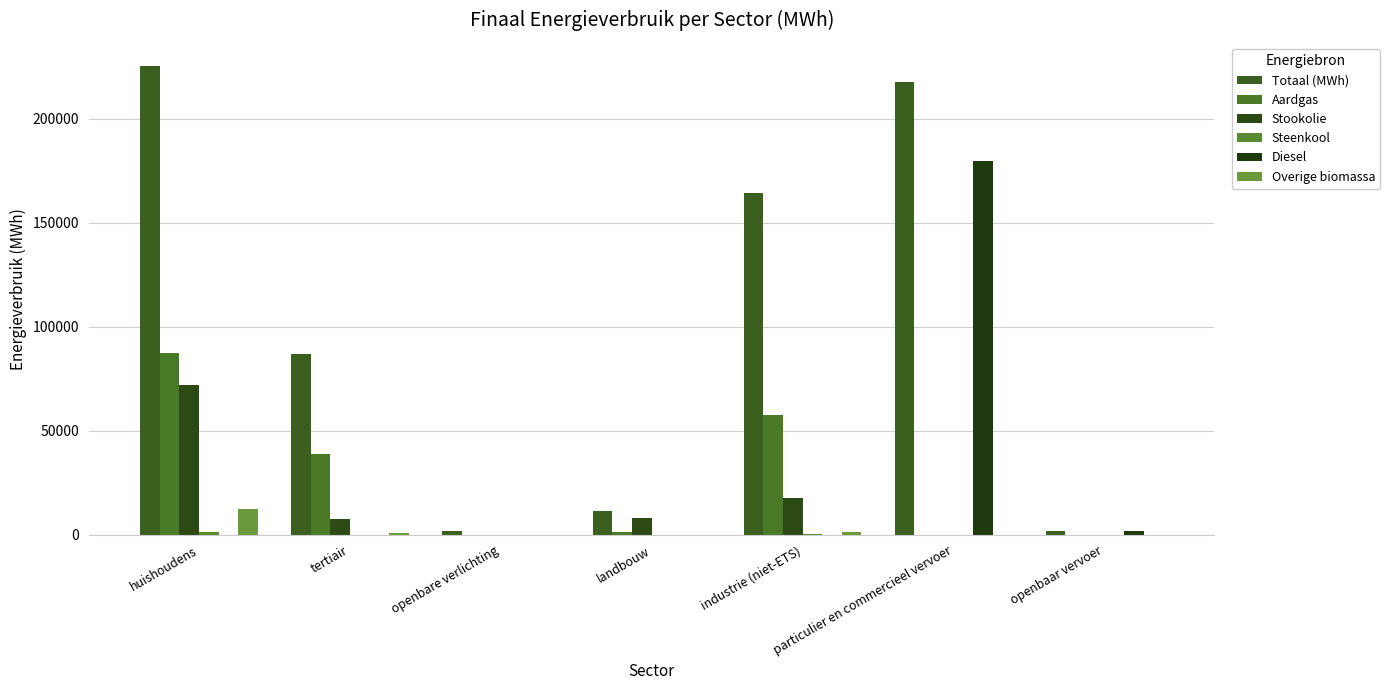

At how many categories does at least one series exceed 8693?

5